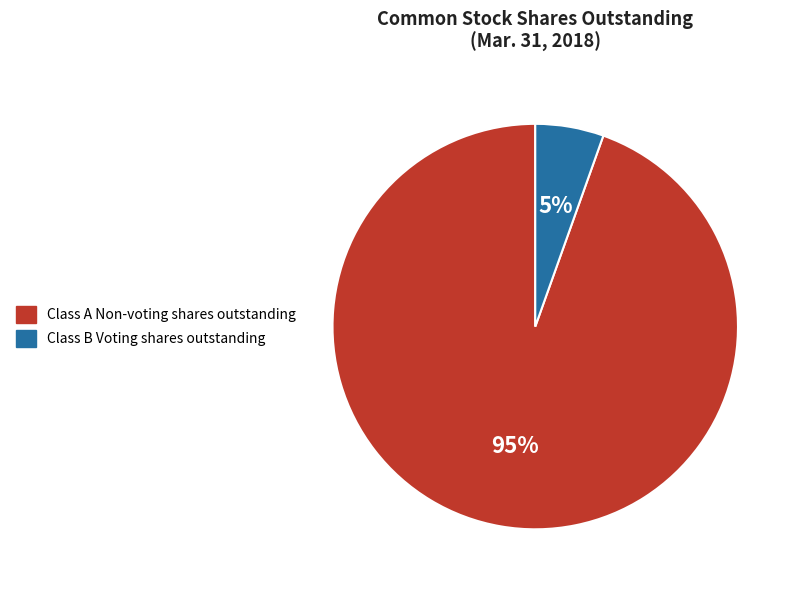

How many slices are in this pie chart?

2